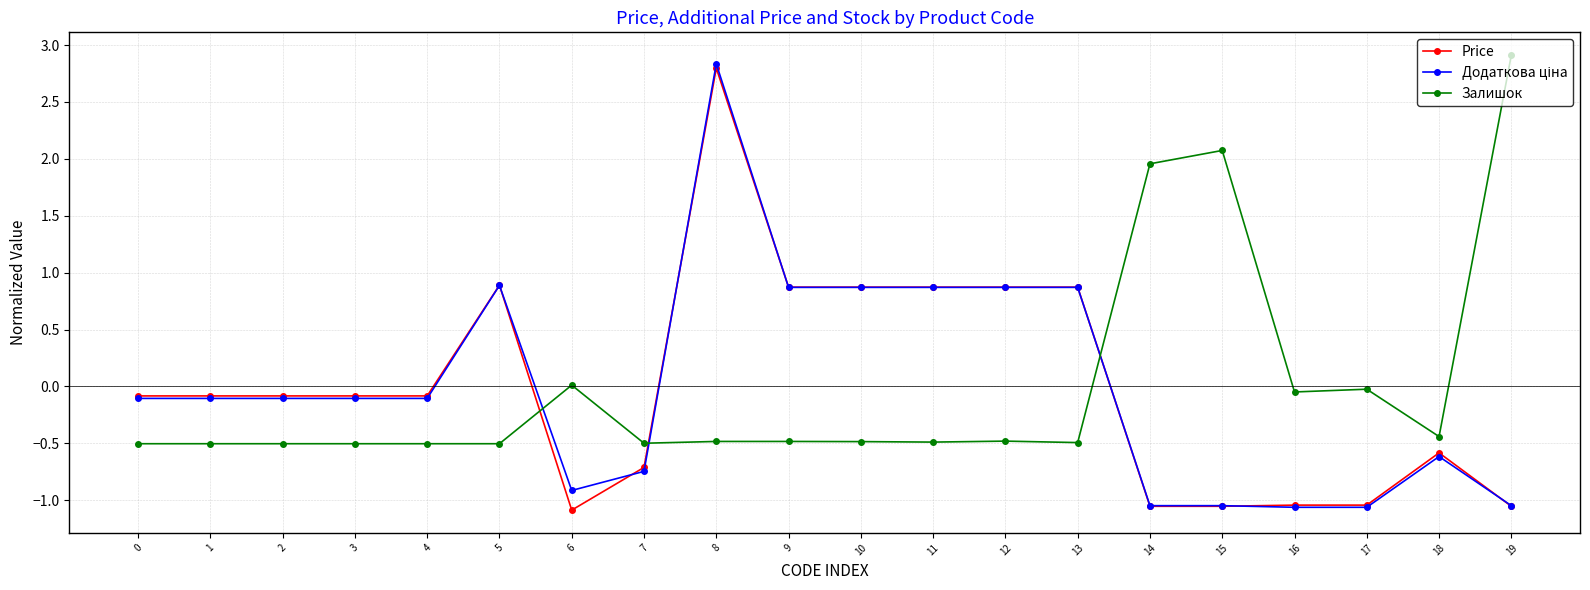

True or false: Price has a value of 0.4 at 13.

False